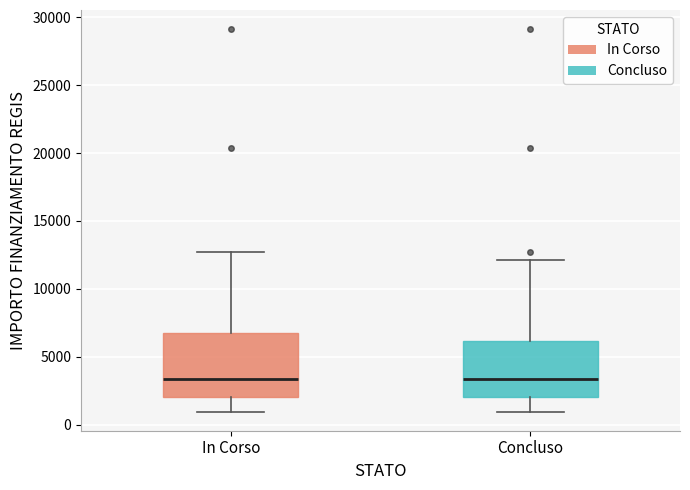

Which box is the tallest, from its lower edge to its upper edge?

In Corso